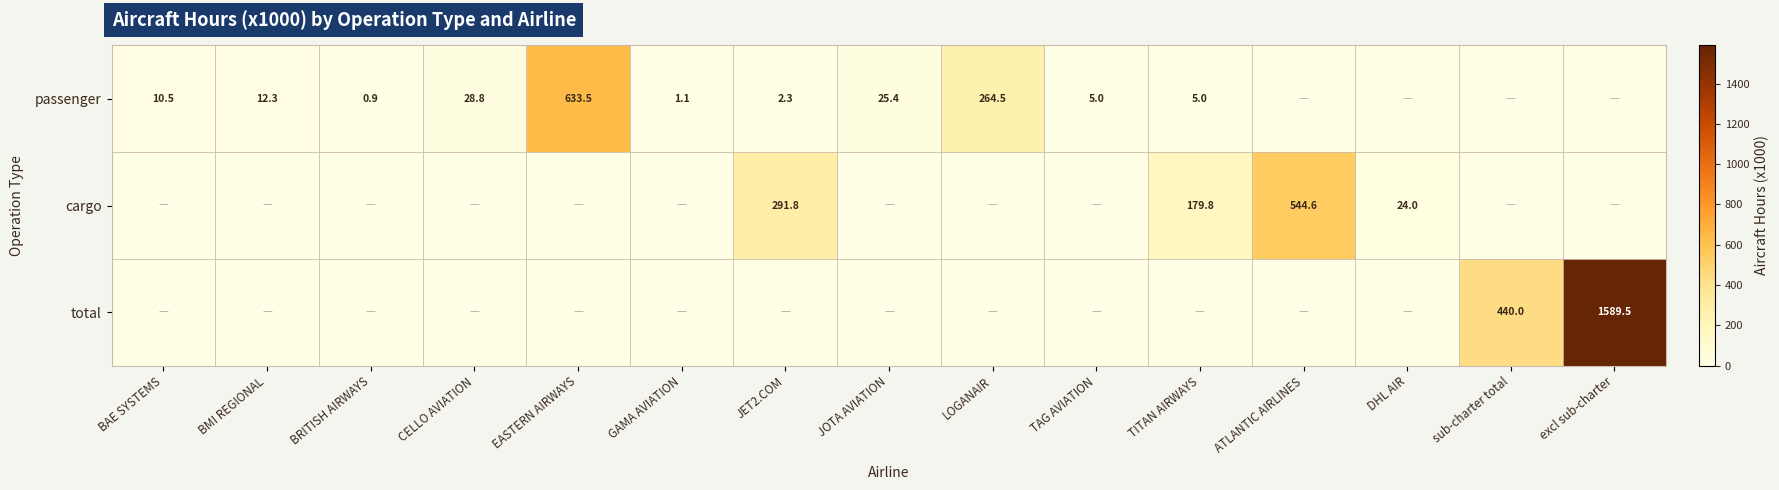

True or false: passenger has a value of 264.5 at LOGANAIR.

True